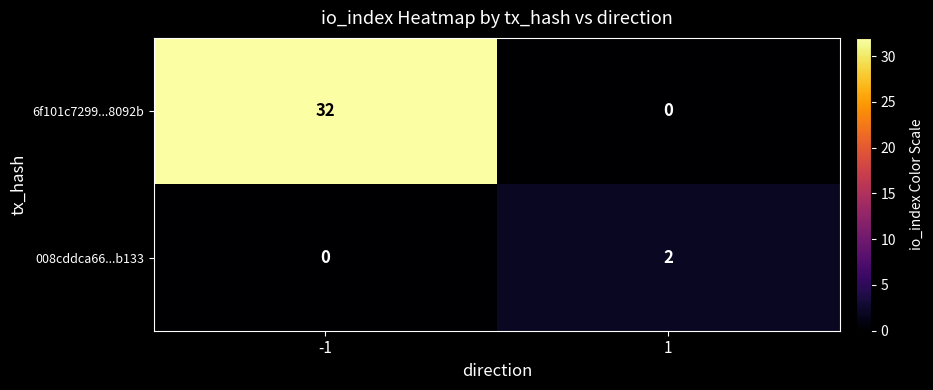

What is the difference between the maximum and minimum values in the 6f101c7299...8092b series?

32